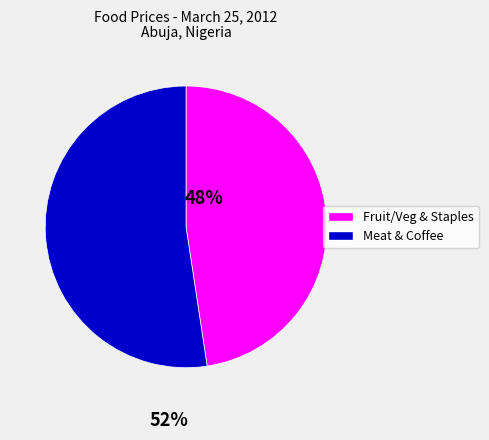

How many slices are in this pie chart?

2